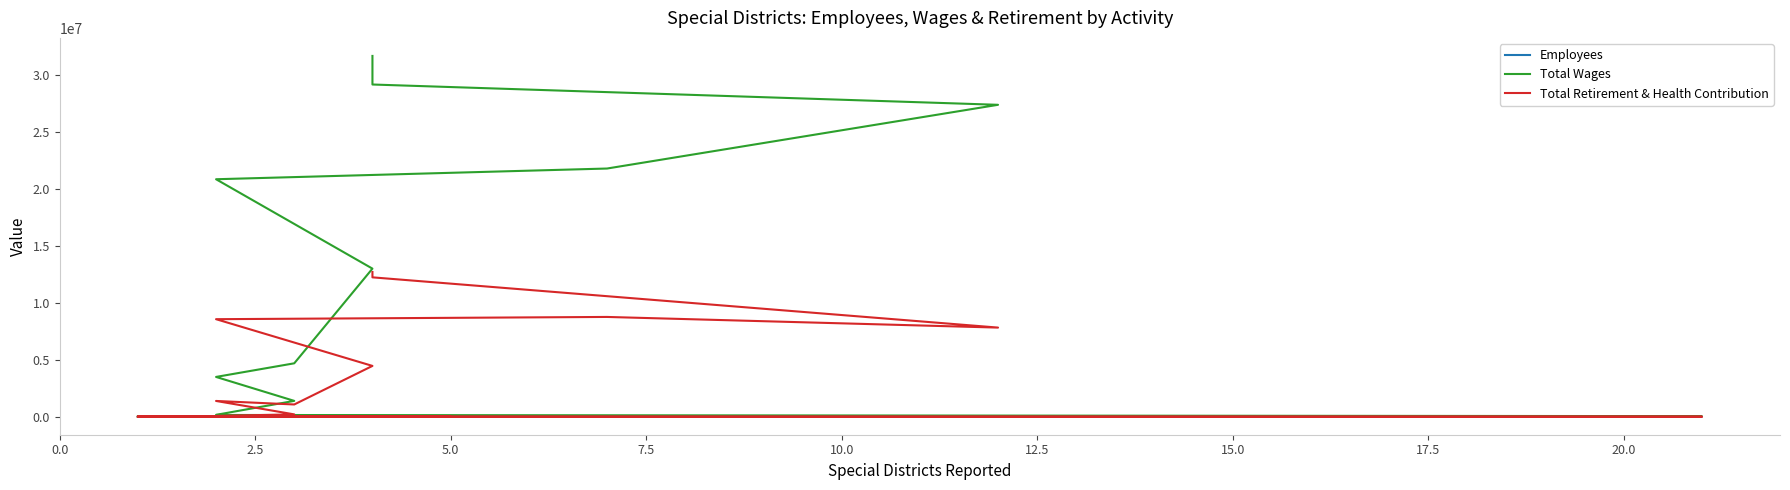

Which series has the largest total across all categories?

Total Wages